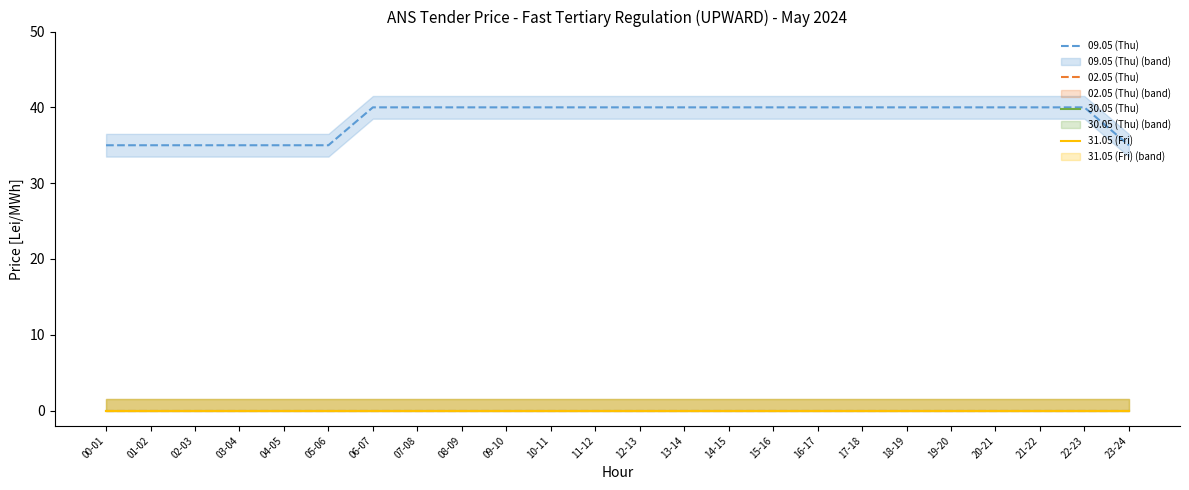

The value of 09.05 (Thu) at 16-17 is 40. True or false?

True